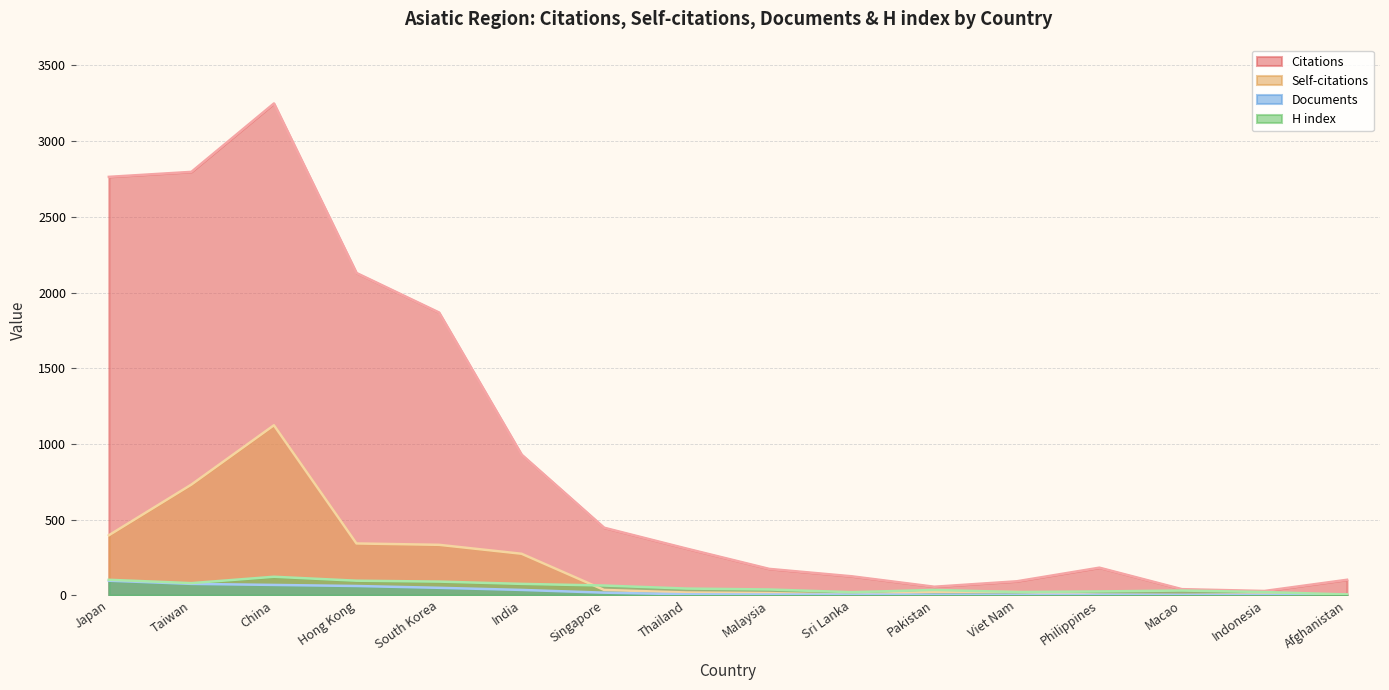

The value of Documents at Malaysia is 5. True or false?

True